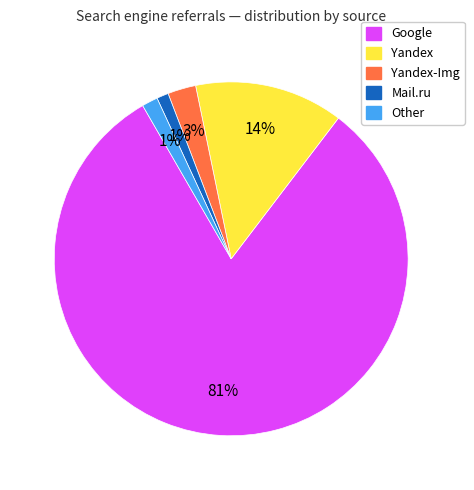

Is there a majority slice in this chart?

Yes